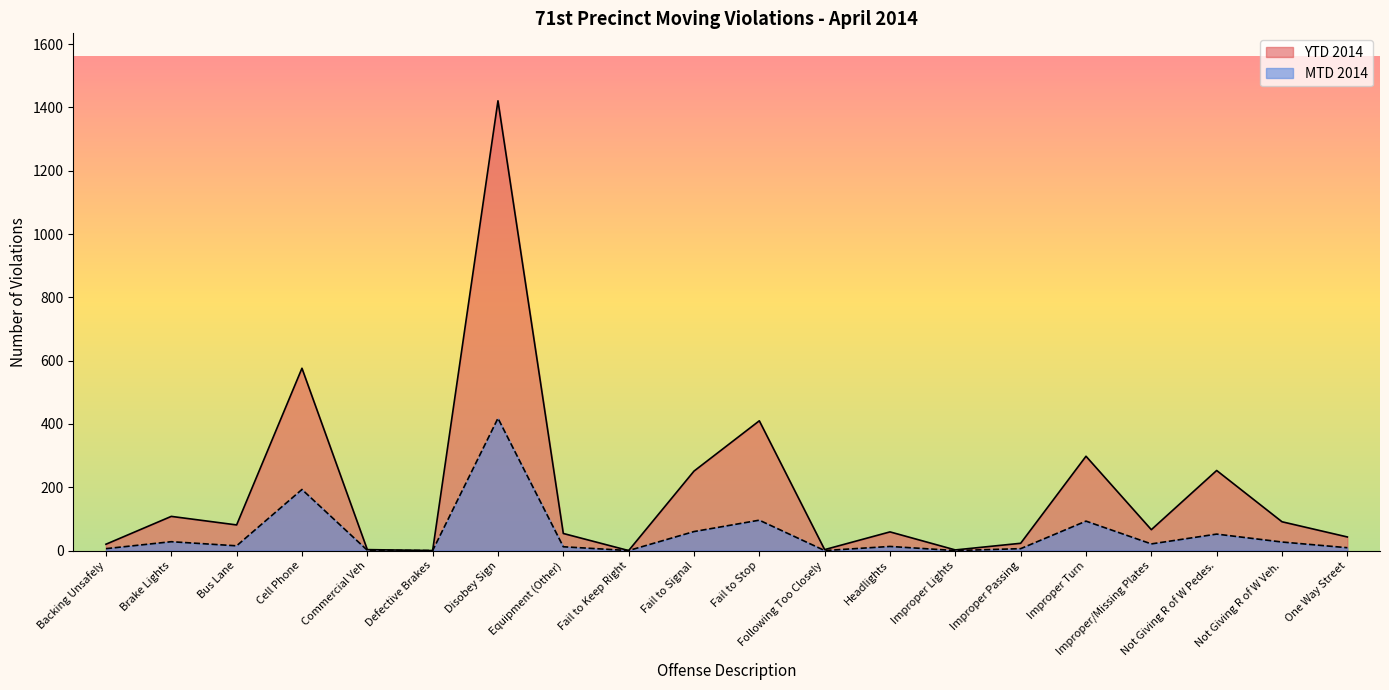

What is the label of the 18th point from the left?

Not Giving R of W Pedes.